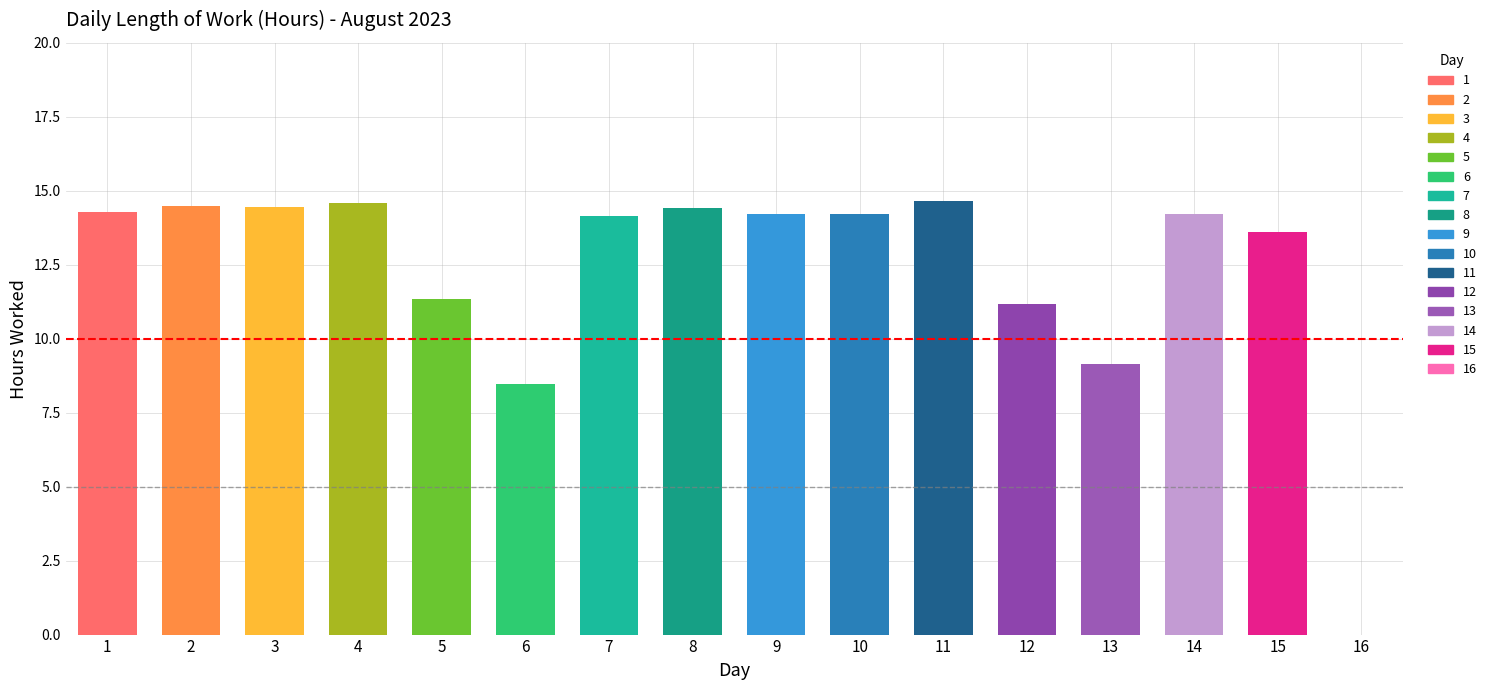

Rank the categories by value from lowest to highest.

16, 6, 13, 12, 5, 15, 7, 14, 10, 9, 1, 8, 3, 2, 4, 11